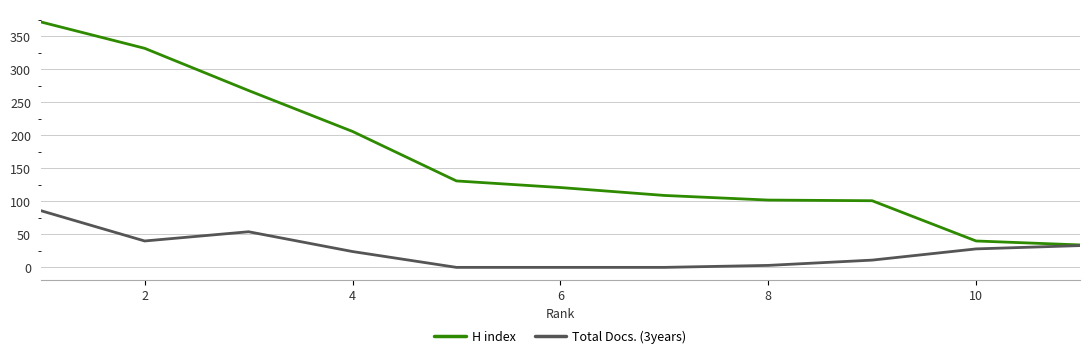

How many distinct data groups are displayed?

2